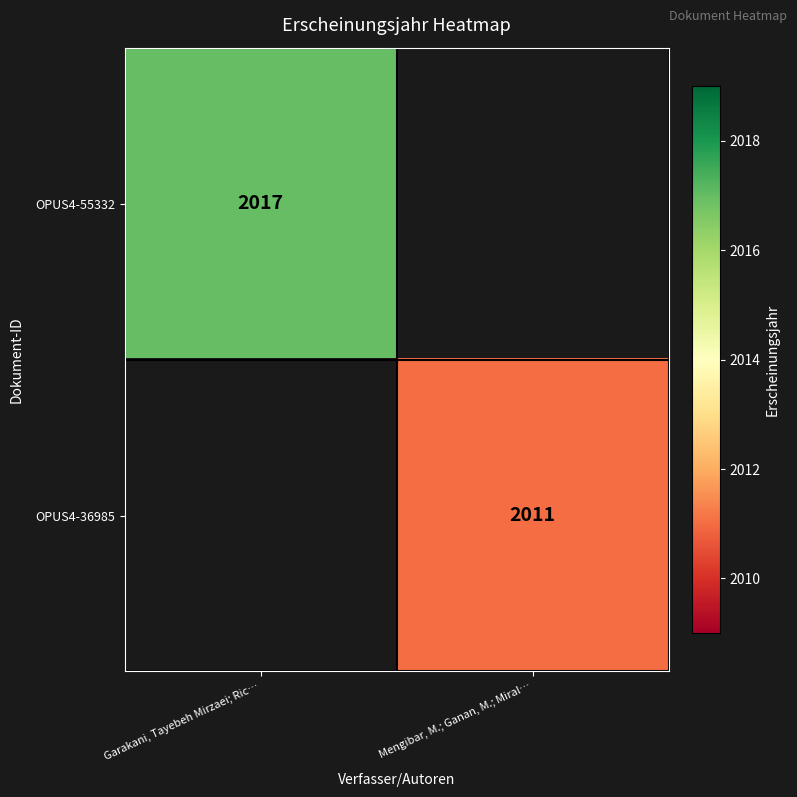

Is the value of OPUS4-55332 at Garakani, Tayebeh Mirzaei; Ric… greater than the value of OPUS4-36985 at Mengibar, M.; Ganan, M.; Miral…?

Yes